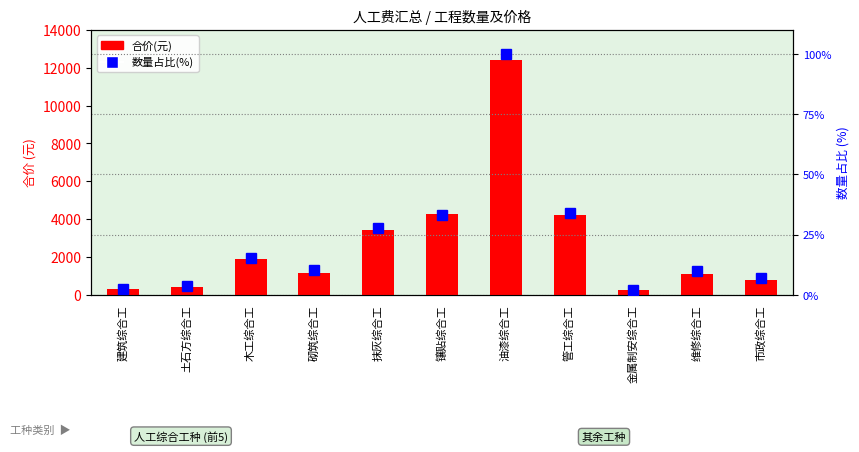

What is the difference between the highest and lowest values at 管工综合工?

4160.8